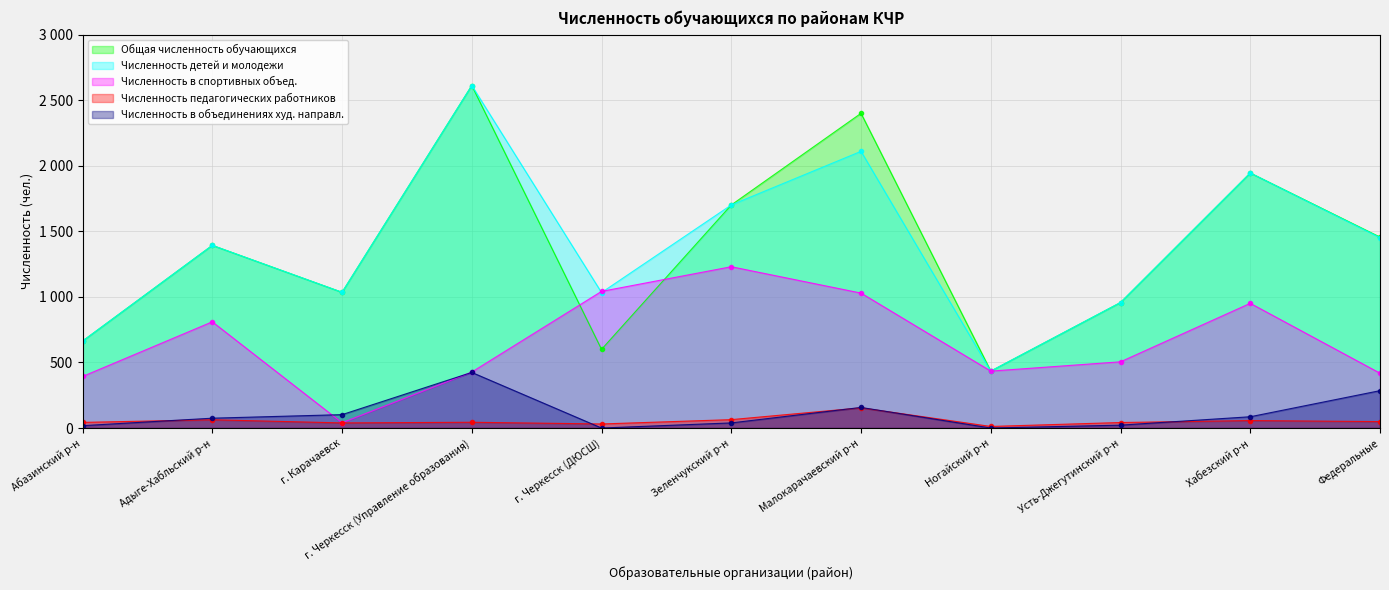

What is the label of the 4th point from the right?

Ногайский р-н